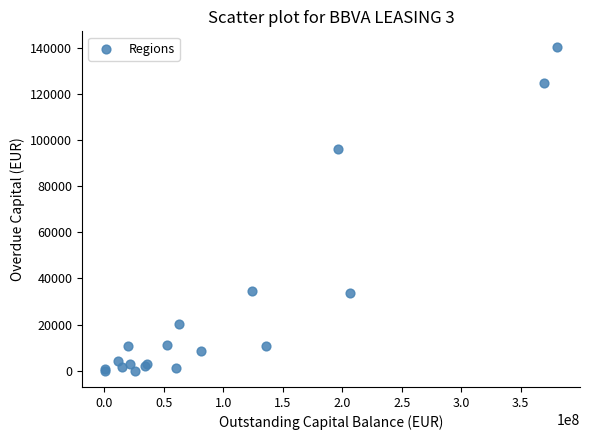

What Y value in the scatter plot is closest to 70024?

96150.7